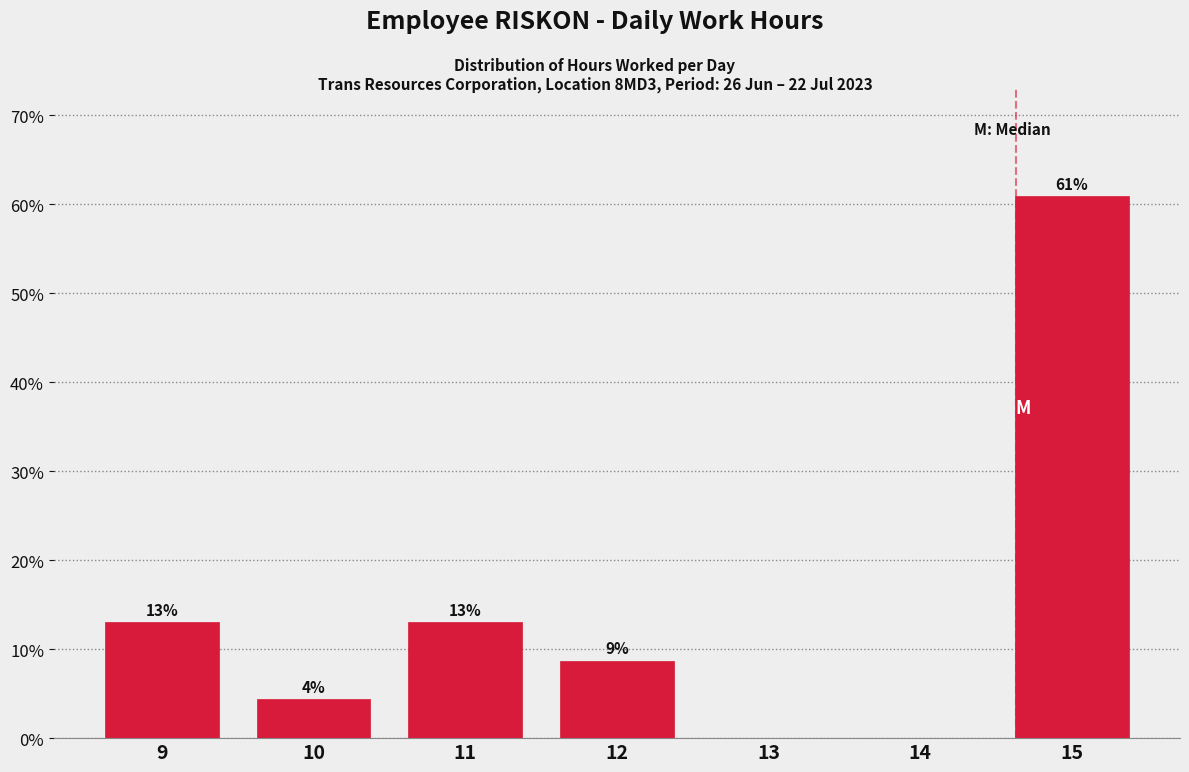

The chart shows a value of 0.9 at 10. True or false?

False